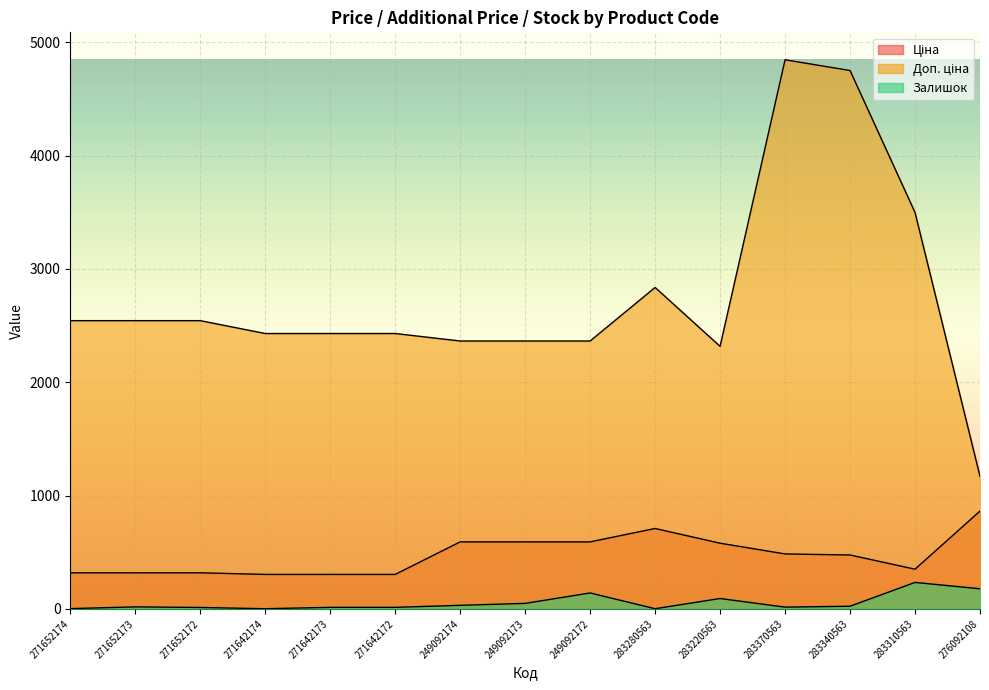

What is the average value of the Доп. ціна series?

2762.0